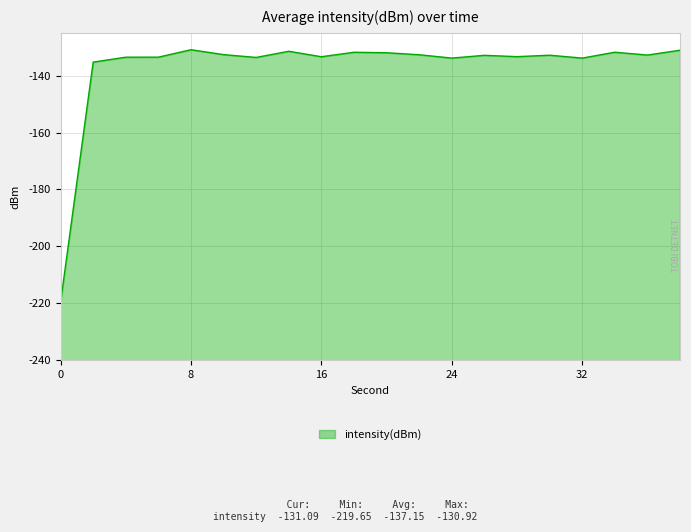

At which label is the value closest to -175?

2